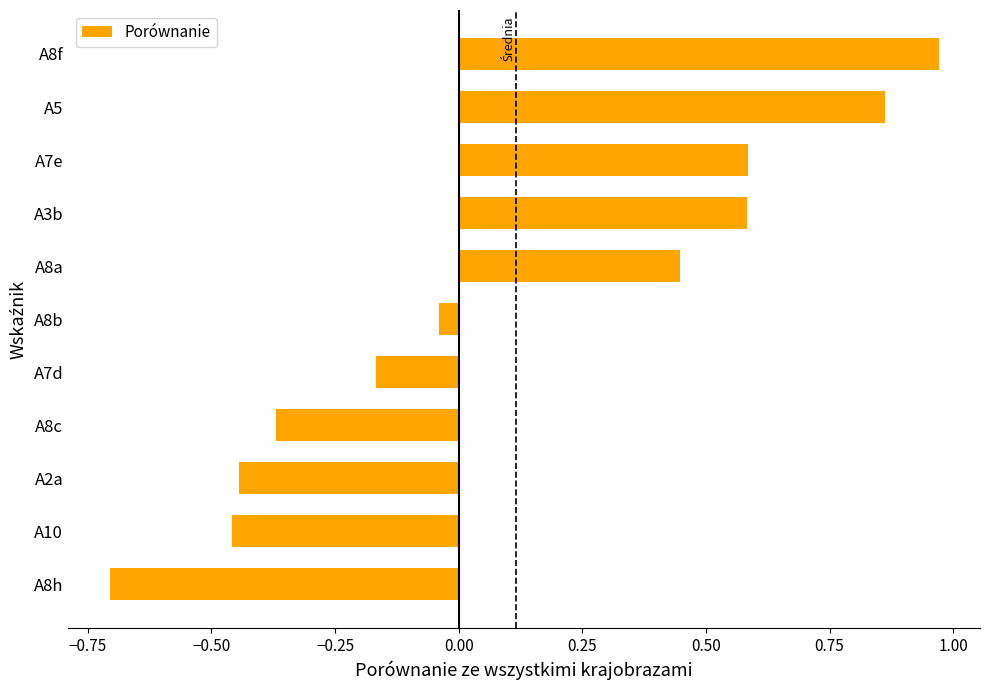

The chart shows a value of 0.7 at A8a. True or false?

False